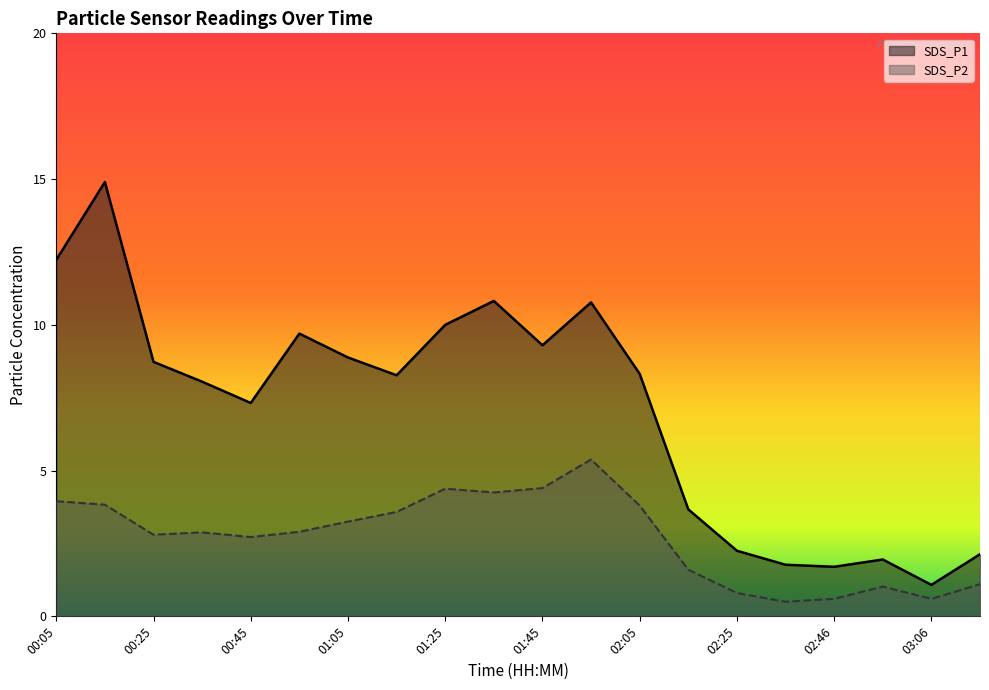

What is the approximate value of SDS_P1 at 02:56?

1.9